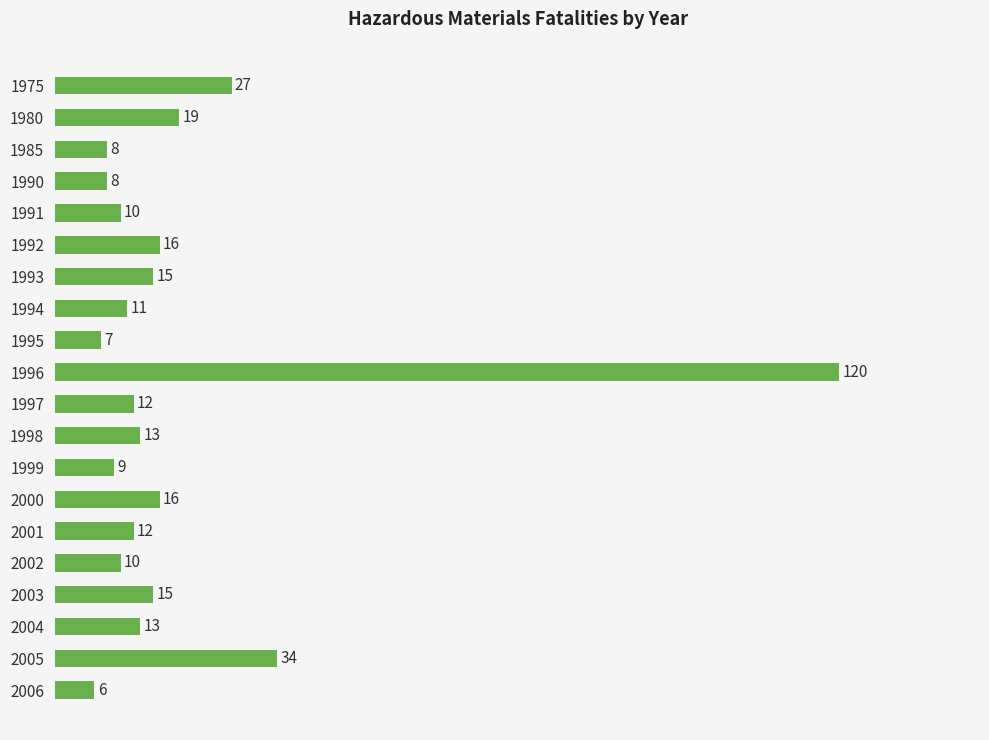

True or false: the data shows 19 at 1980.

True